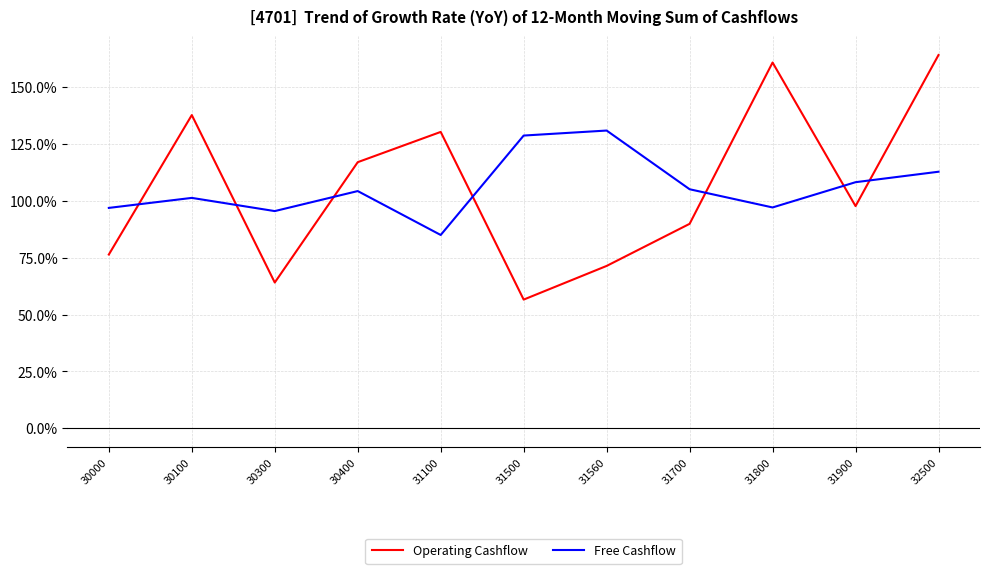

At which category is the sum across all series the highest?

32500